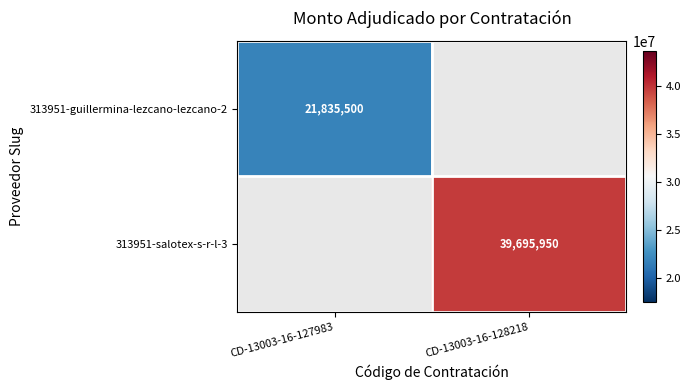

The 313951-salotex-s-r-l-3 series shows 39695950 at CD-13003-16-128218. True or false?

True